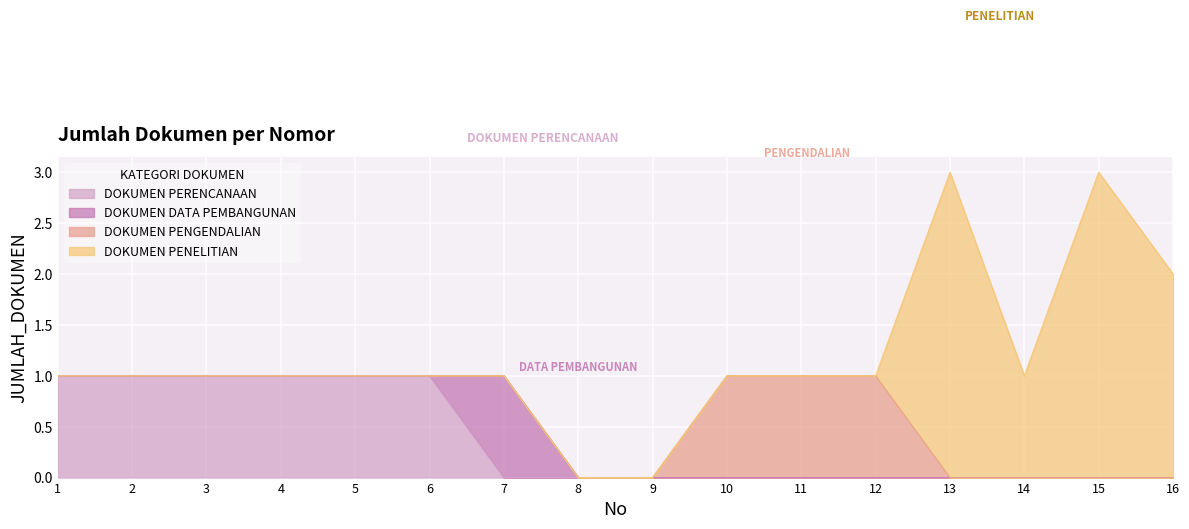

How many lines are shown in the chart?

4